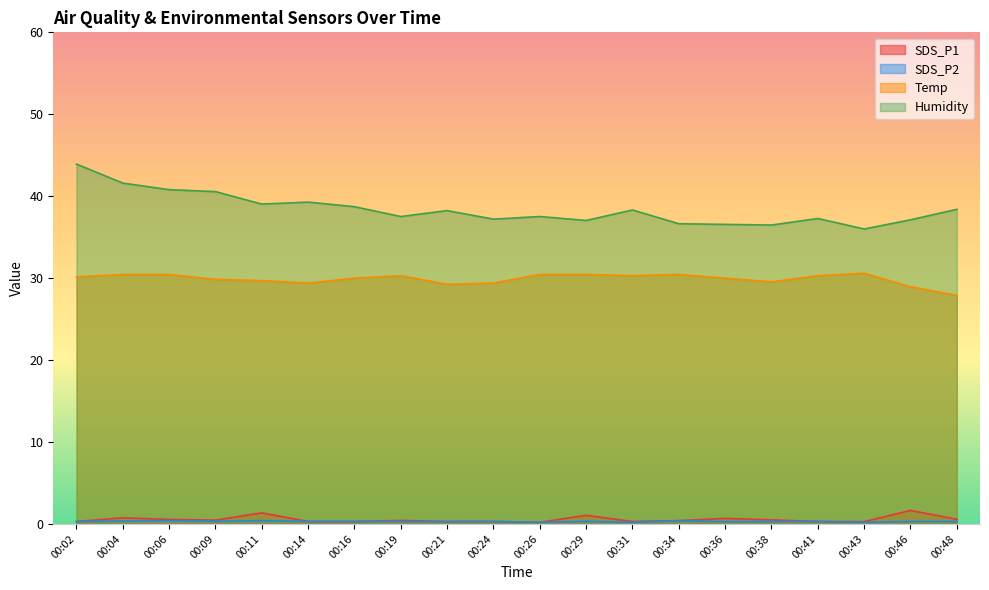

What is the sum of the SDS_P2 values at 00:29 and 00:14?

0.6